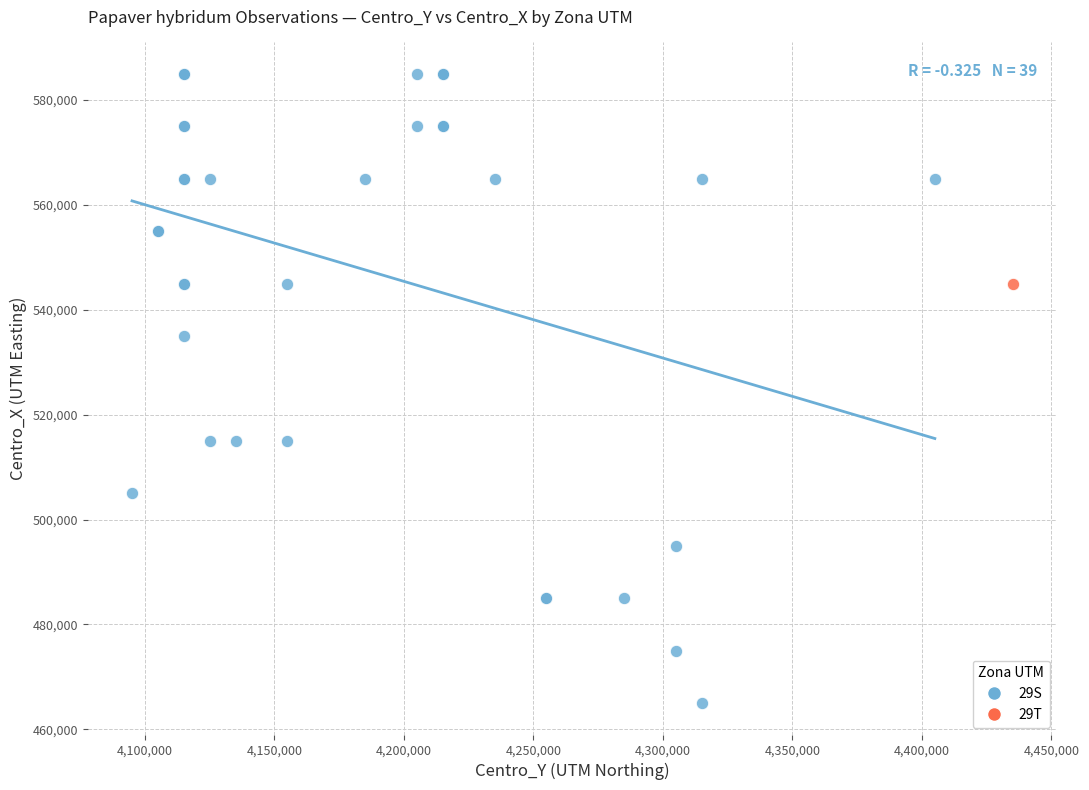

What are all the series names shown in the legend?

29S, 29T